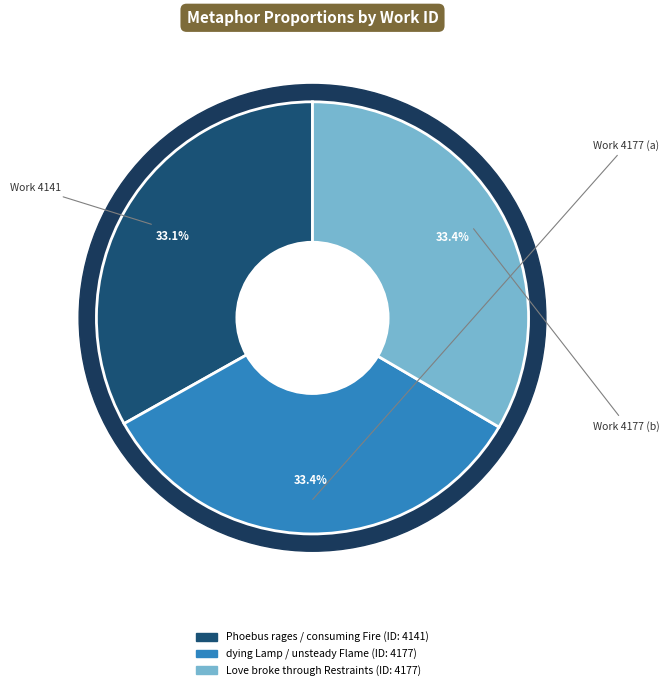

What percentage is the Love broke through Restraints slice, to the nearest percent?

33%